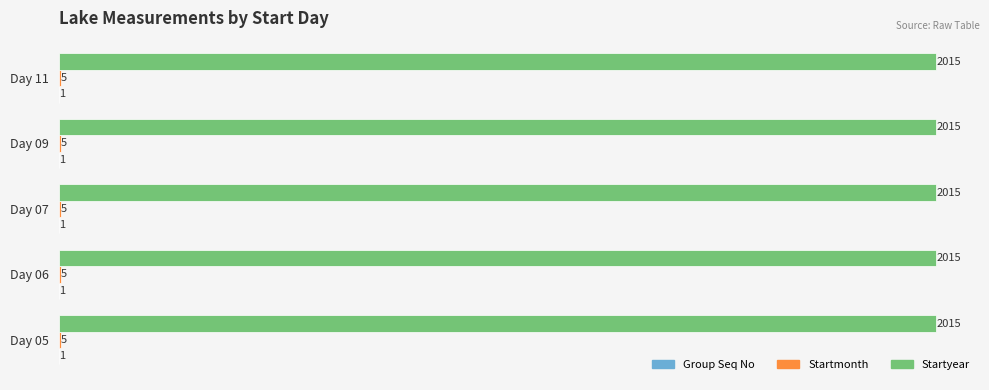

What is the sum of the Startyear values at Day 09 and Day 05?

4030